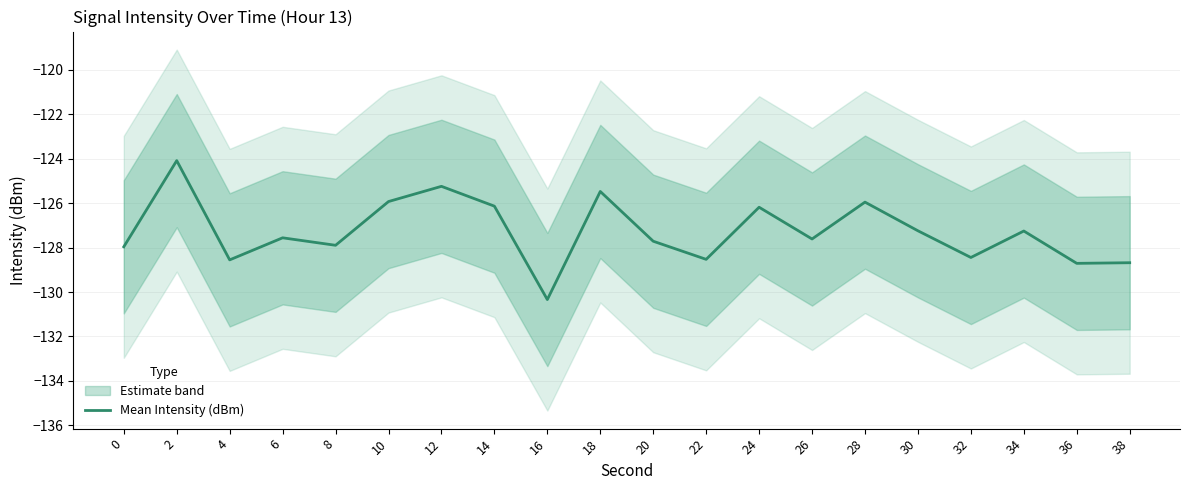

True or false: the data has more than 2 interior local peaks.

True